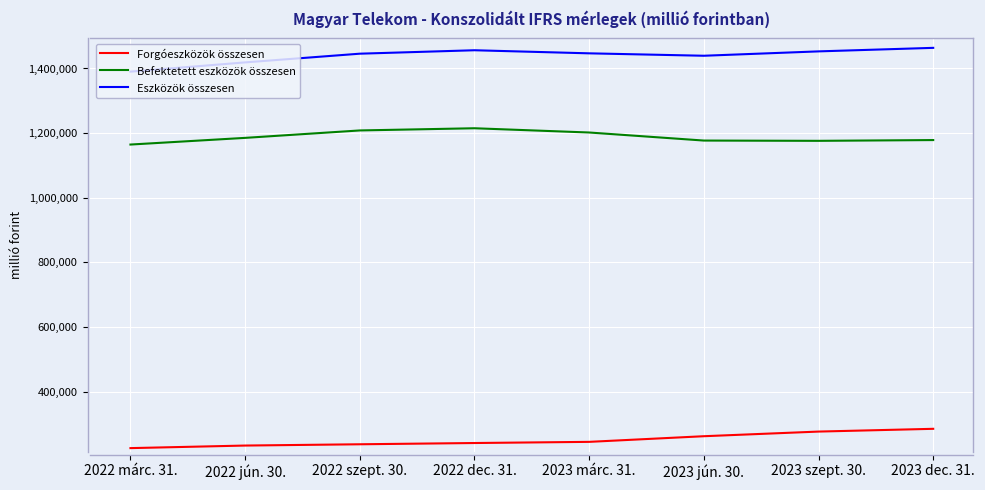

True or false: Forgóeszközök összesen and Befektetett eszközök összesen intersect in this chart.

False